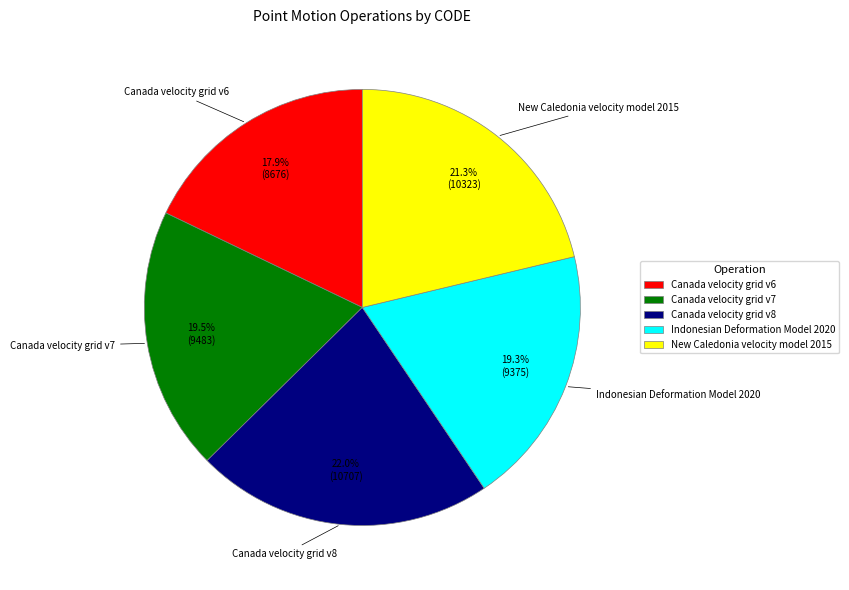

What is the smallest slice in the pie chart?

Canada velocity grid v6